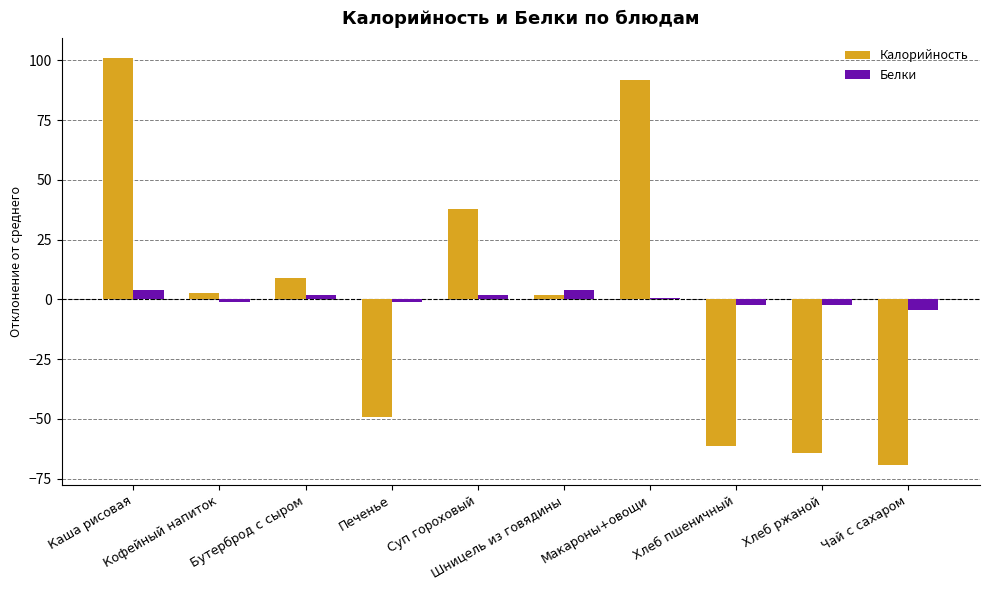

Reading right to left, transcribe all the data shown in this chart.

Калорийность: -69.2	-64.2	-61.2	91.8	1.8	37.8	-49.2	8.8	2.8	100.8
Белки: -4.3	-2.3	-2.3	0.7	3.7	1.7	-1.3	1.7	-1.3	3.7